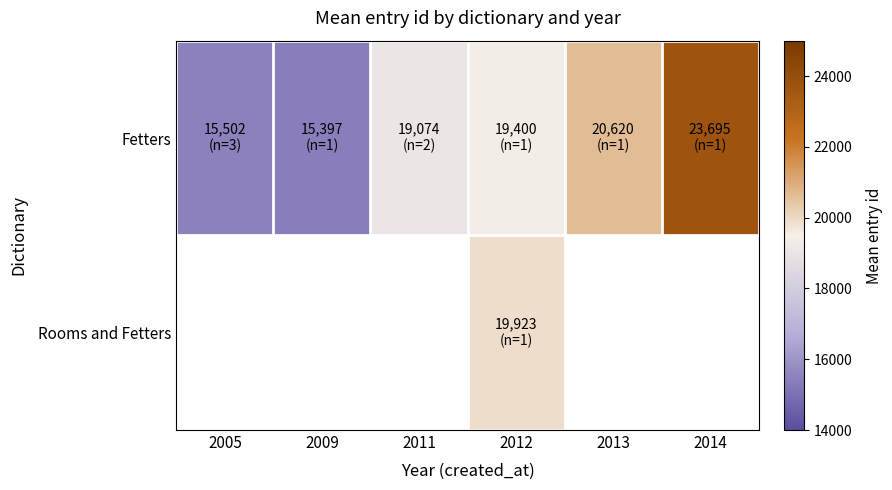

How many values in Rooms and Fetters are above zero?

1